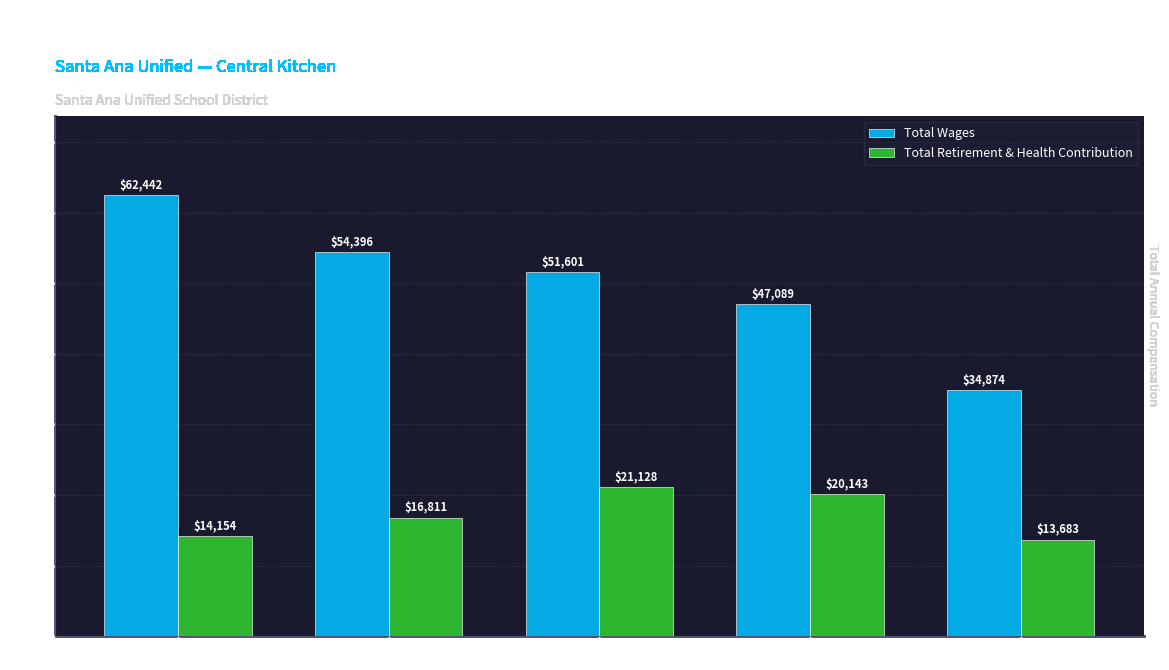

Which series has the widest spread of values?

Total Wages